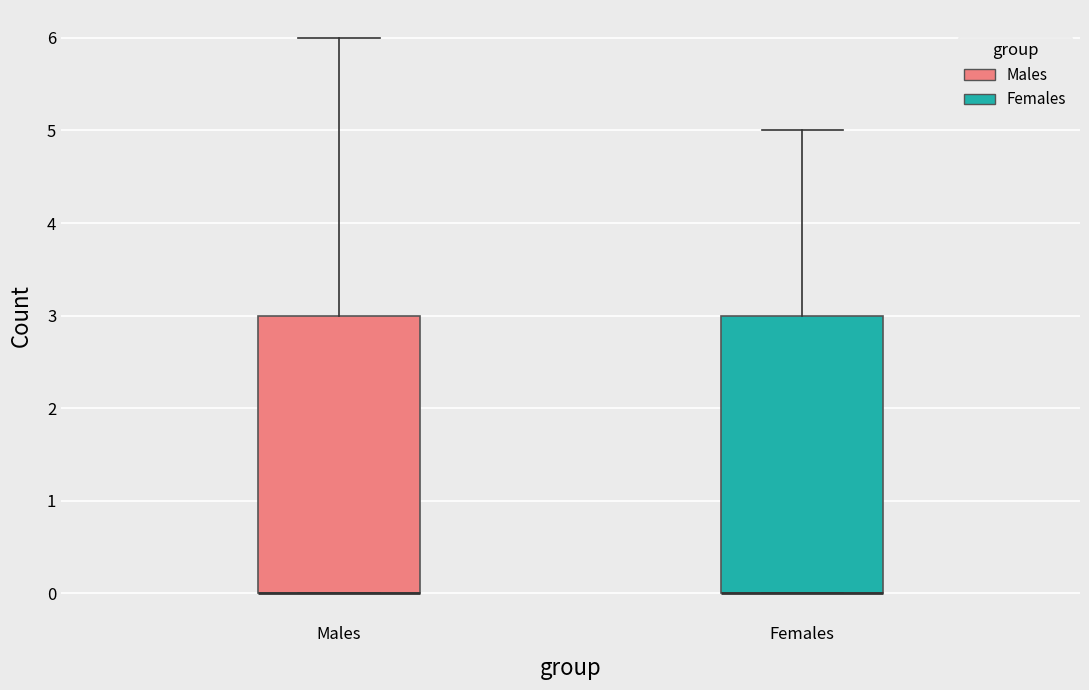

Where is the upper edge of the box for Males on the y-axis? The values are not printed on the chart, so give them approximately, as read against the axis.

3